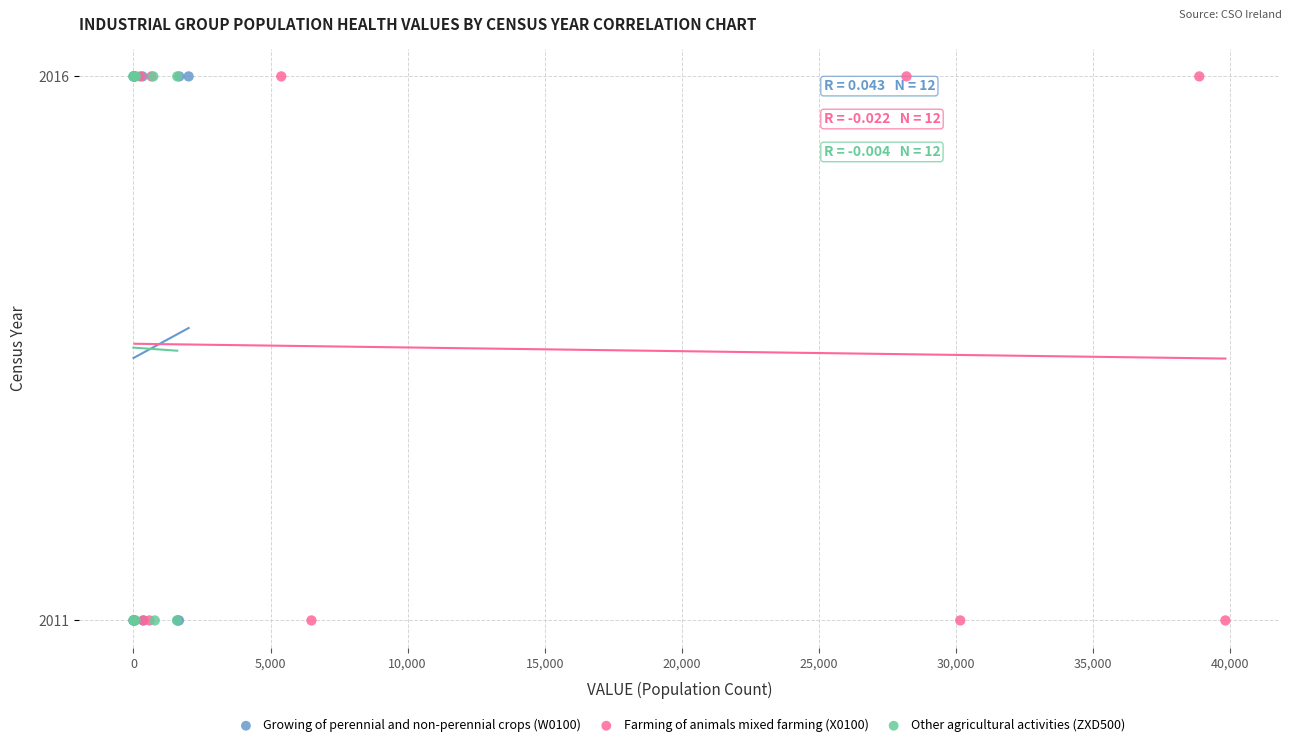

What are all the series names shown in the legend?

Growing of perennial and non-perennial crops (W0100), Farming of animals mixed farming (X0100), Other agricultural activities (ZXD500)